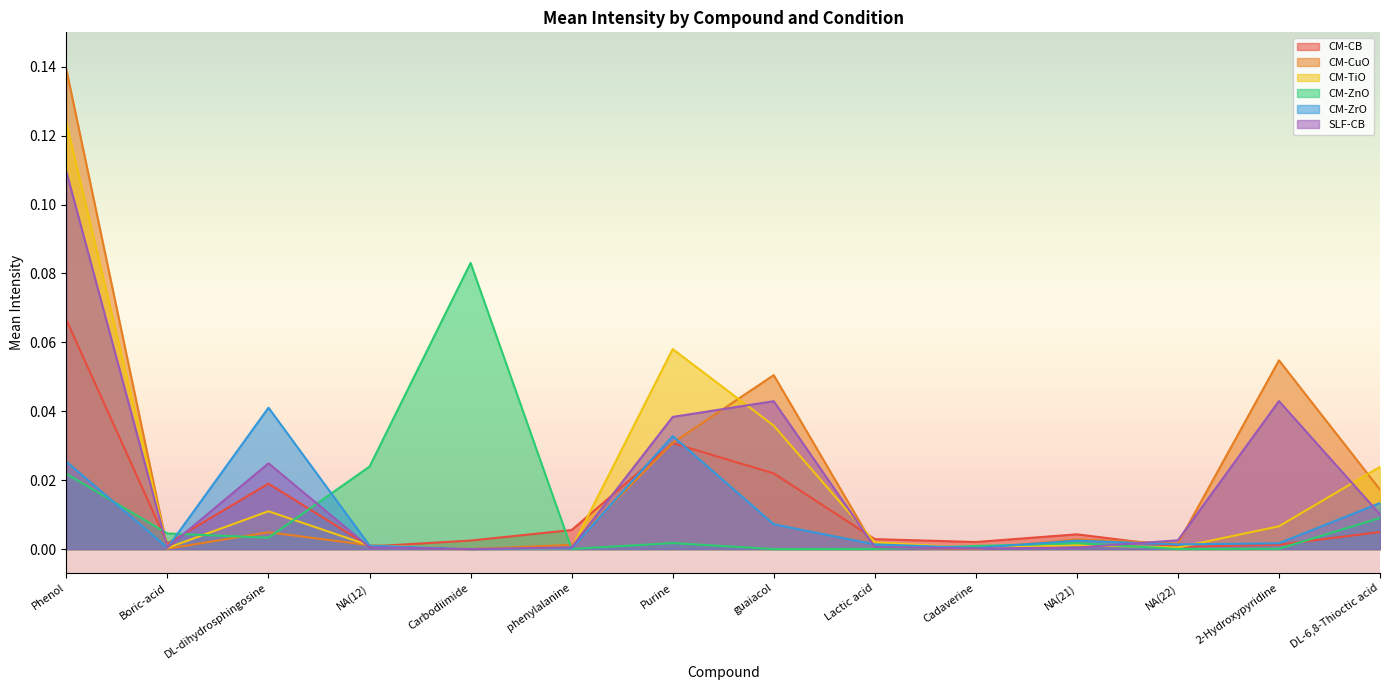

How many lines are shown in the chart?

6